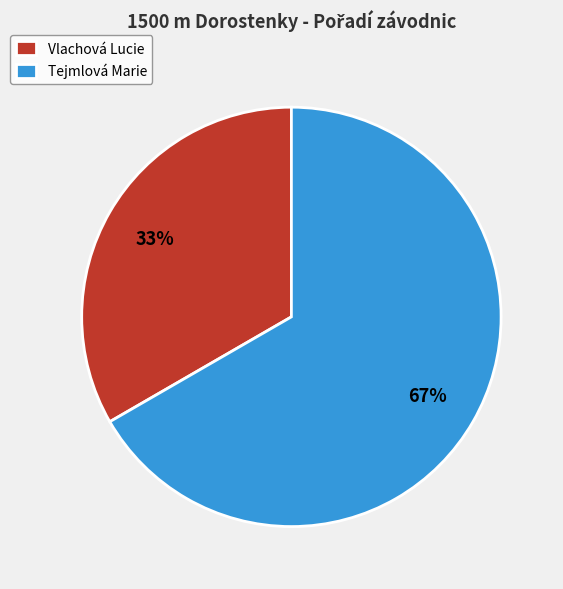

To the nearest percent, what is the combined percentage of Tejmlová Marie and Vlachová Lucie?

100%